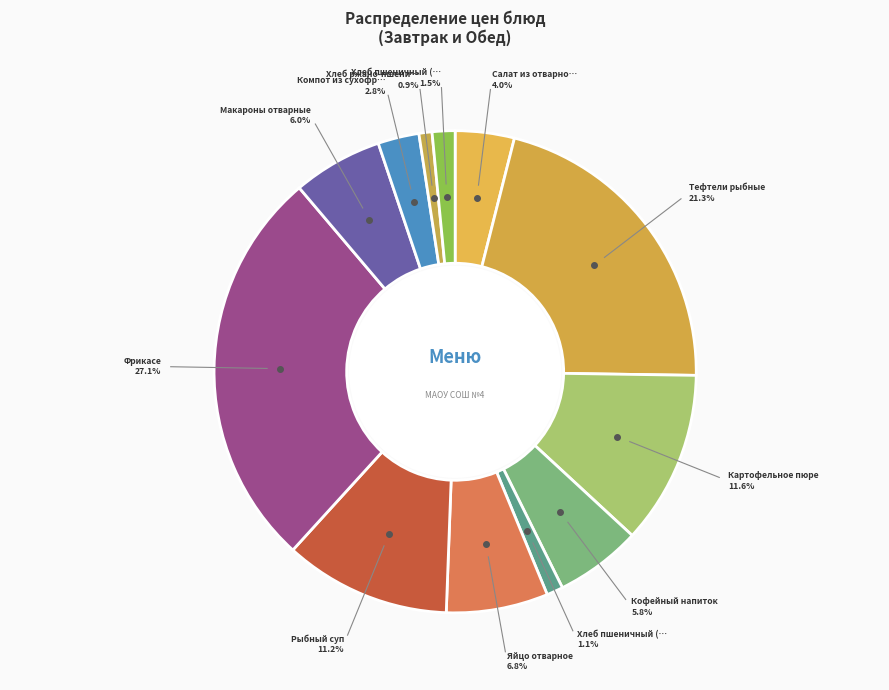

Count the number of slices in the pie.

12